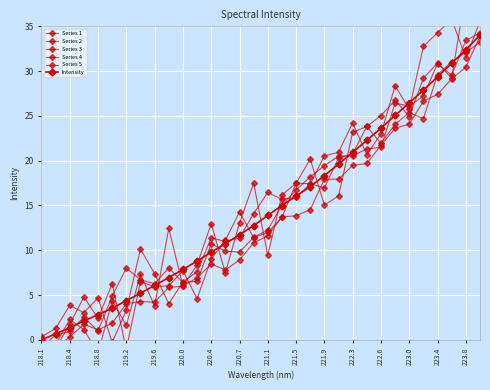

Which series ends up on top after the final intersection of Series 5 and Intensity?

Series 5